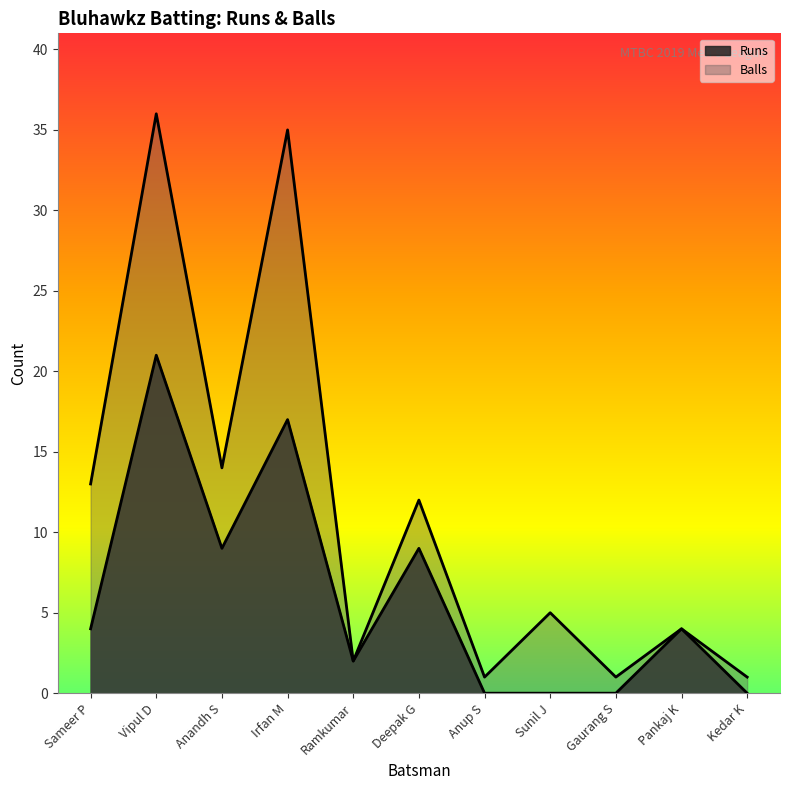

True or false: Balls has a value of 12 at Deepak G.

True